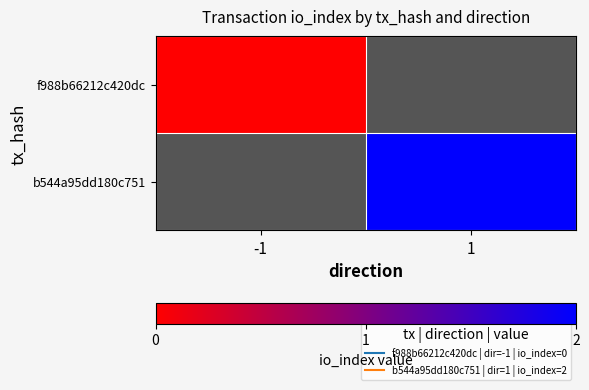

Rank the categories by f988b66212c420dc value from highest to lowest.

-1, 1